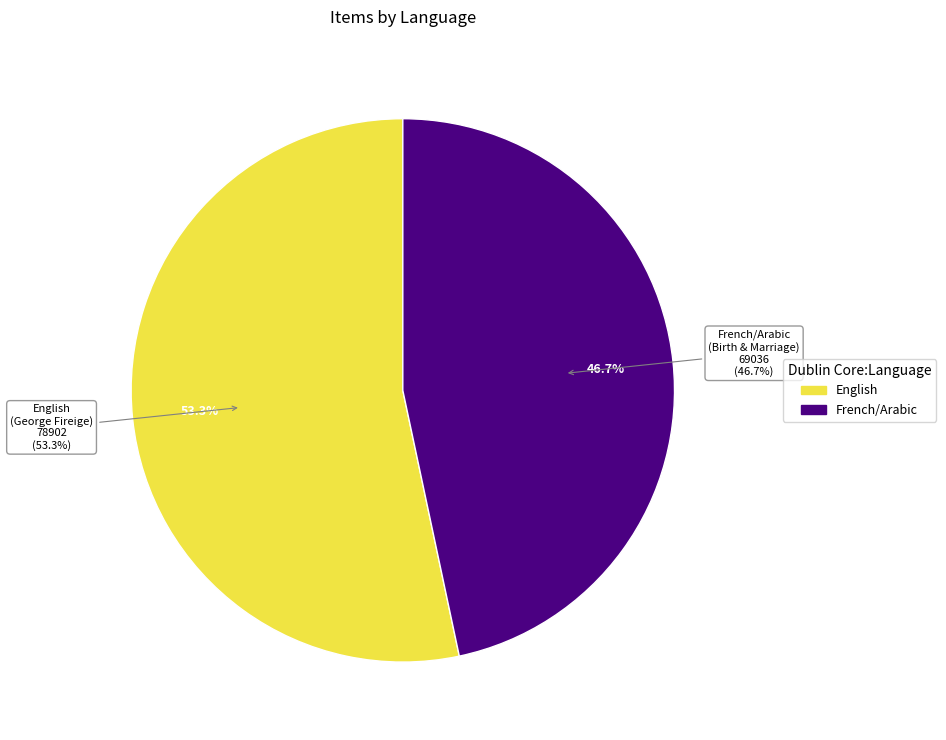

What is the change in value from George Fireige Letter to Birth and Marriage Certificate for Angele?

-9866